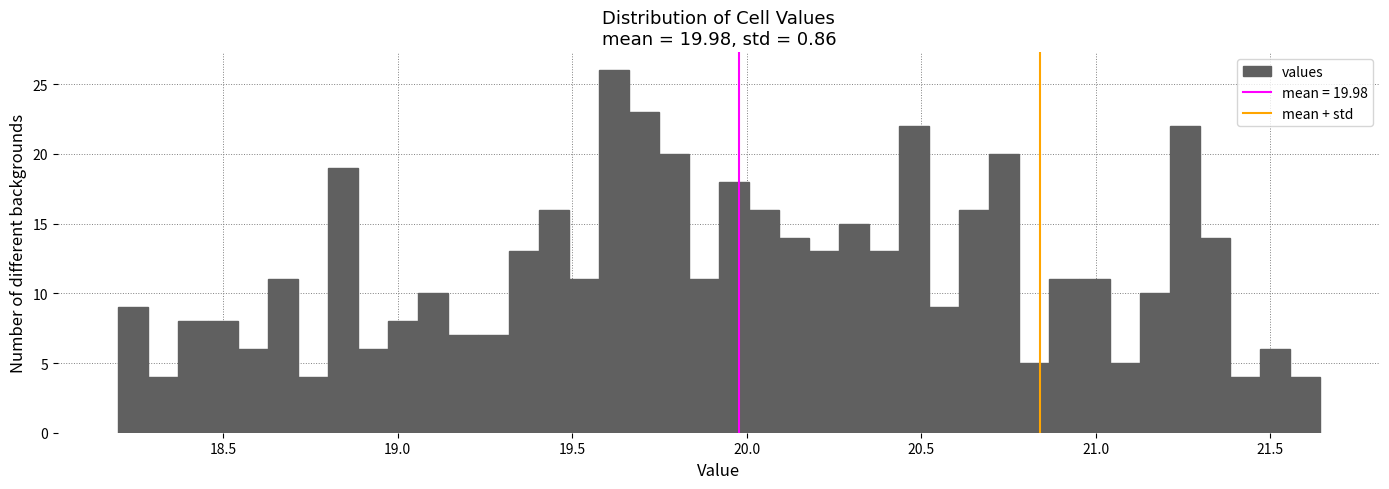

Read against the x-axis, roughly where is the centre of the tallest bar?

19.60